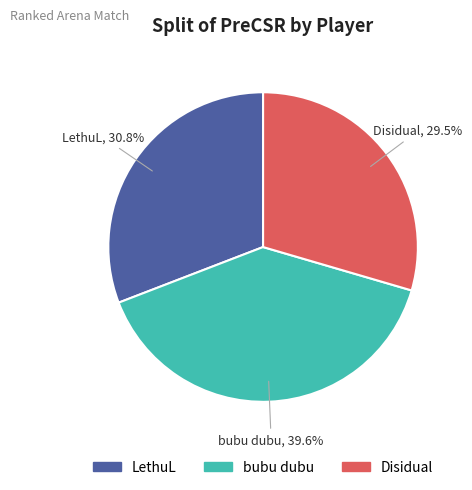

Is the sum of bubu dubu and Disidual greater than half?

Yes